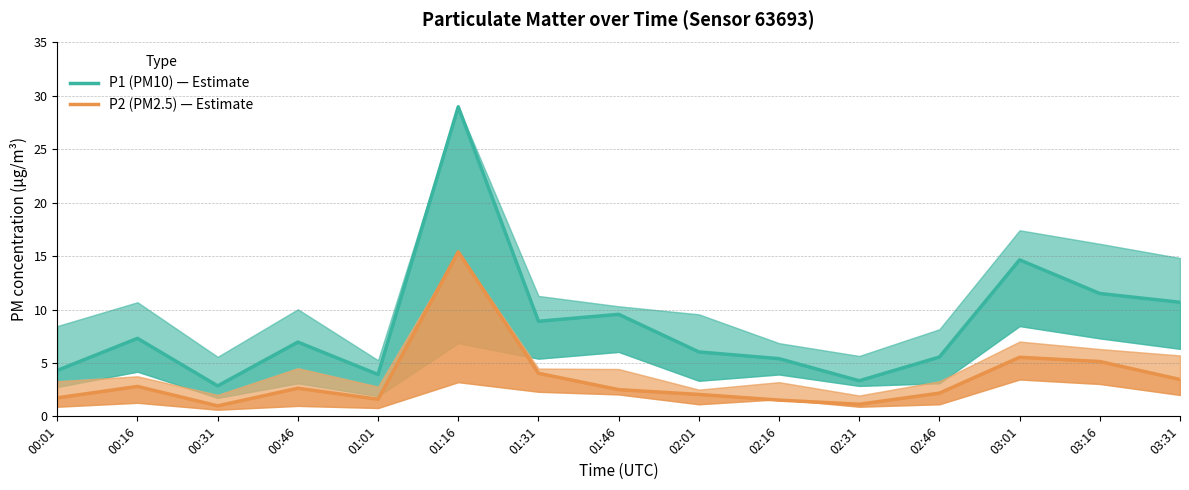

What is the value of the P2 (PM2.5) — Estimate point at the 11th from the left?

1.1